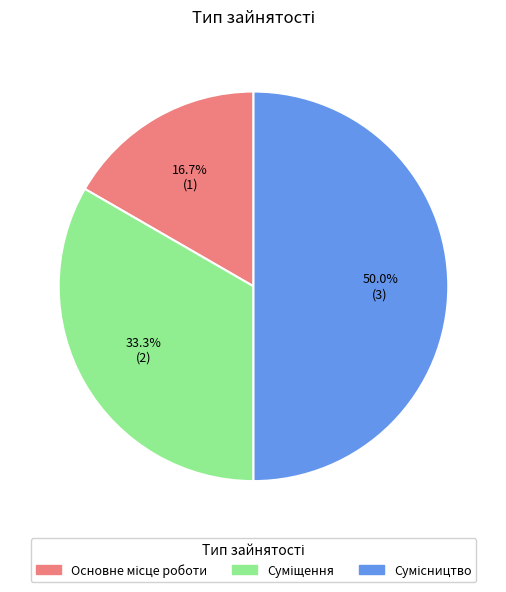

Approximately how many times larger is the value at Суміщення compared to Основне місце роботи?

2.0